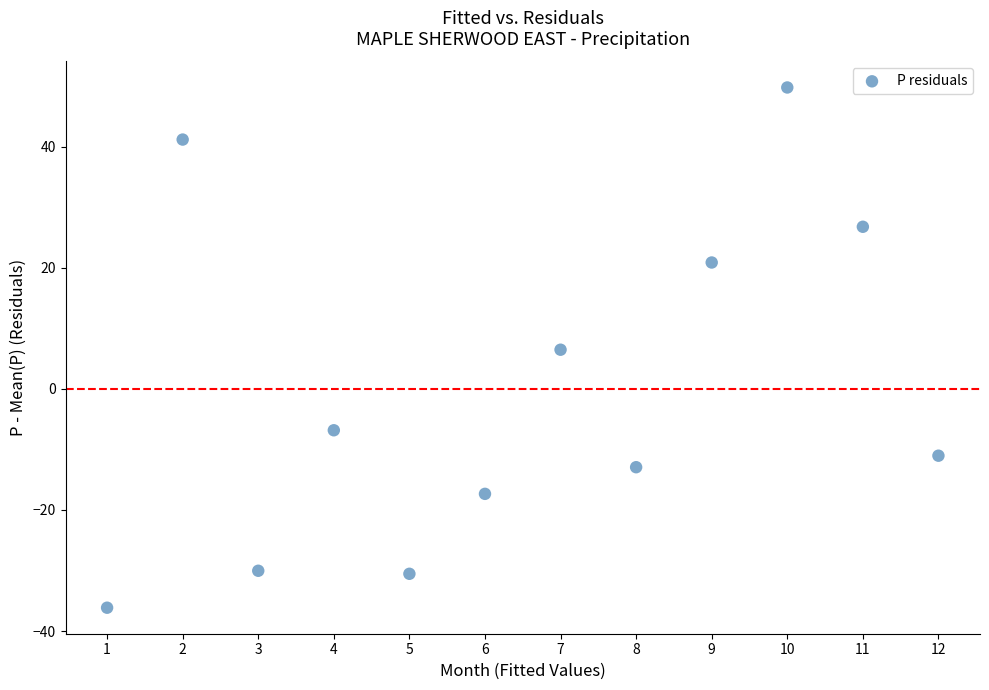

What is the range of Y values (max minus min)?

85.9